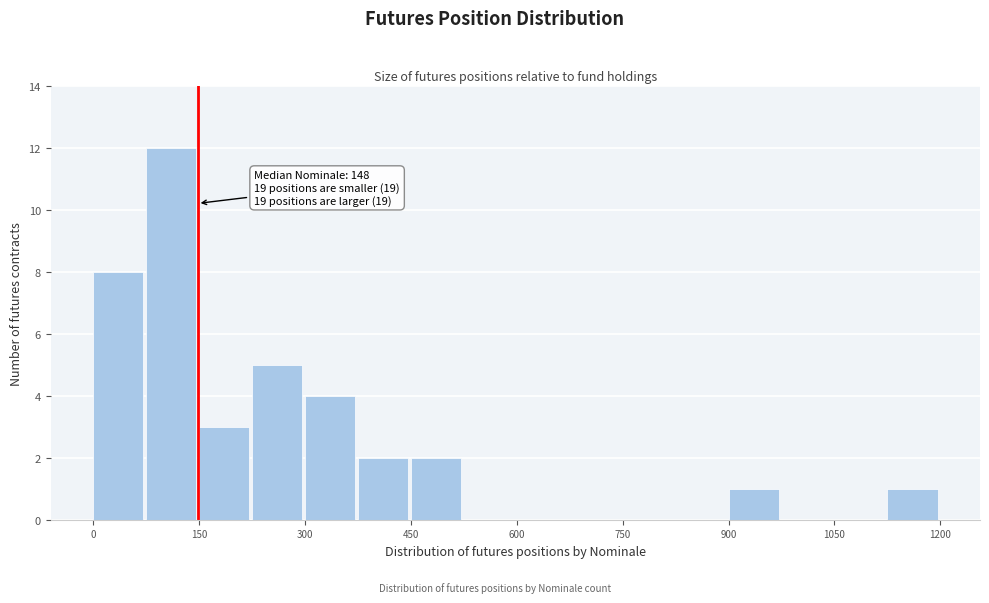

Around what value on the x-axis is the tallest bar? Give the approximate position of its centre, as read against the axis.

120